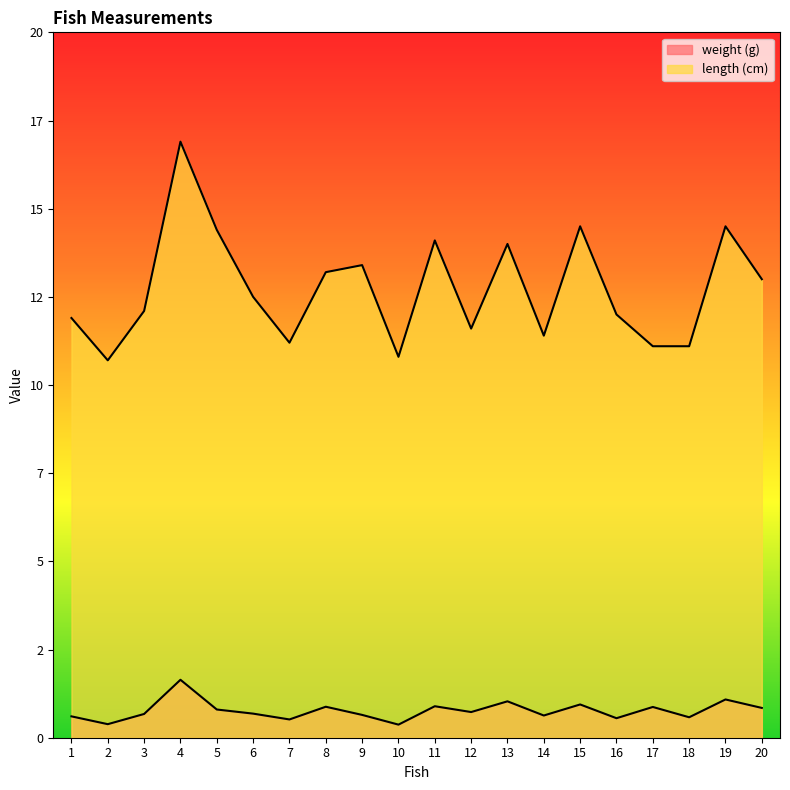

What is the value of the length (cm) point at the 8th from the left?

13.2